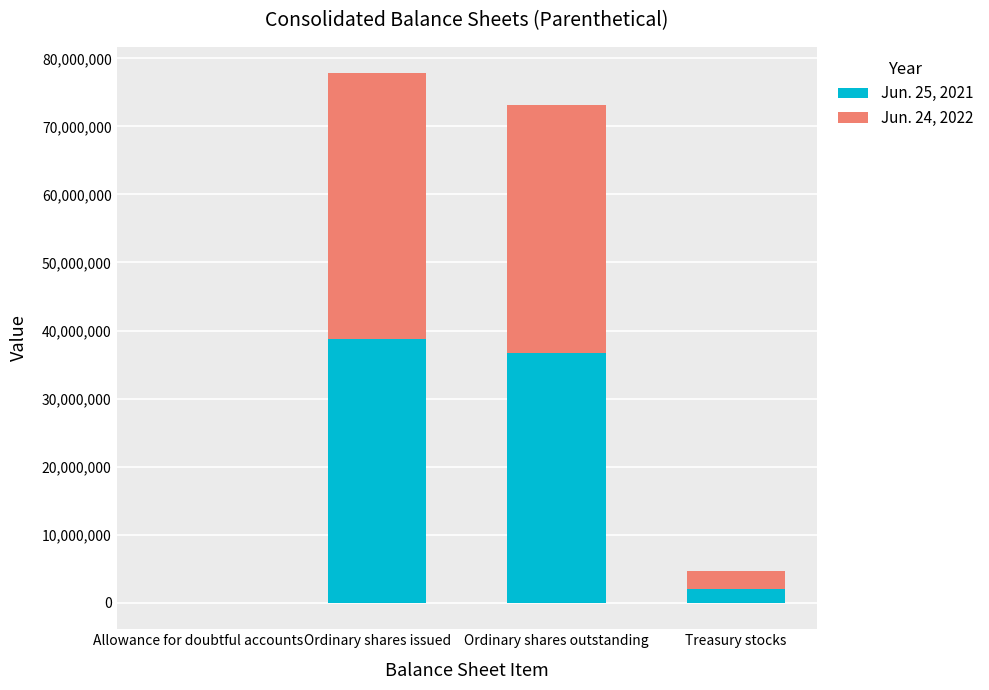

Is the value of Jun. 24, 2022 at Ordinary shares issued greater than the value of Jun. 25, 2021 at Ordinary shares outstanding?

Yes